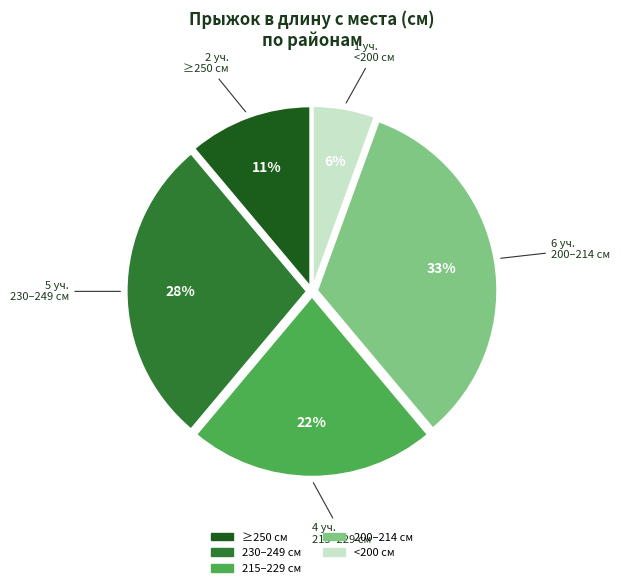

Does any single category account for the majority?

No